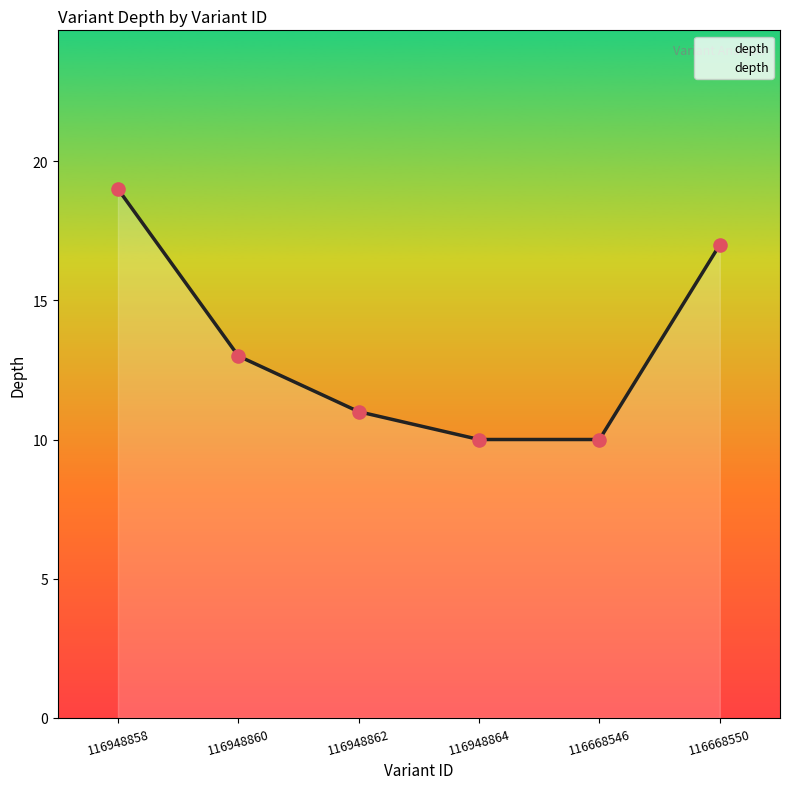

Between 116948858 and 116668546, which is larger?

116948858